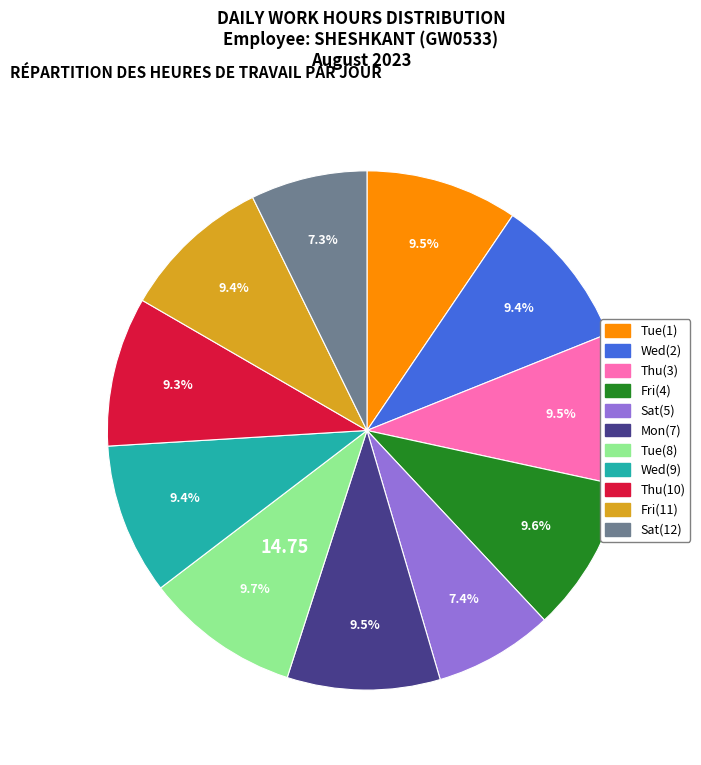

To the nearest percent, what percentage of the pie is Wed(9)?

9%